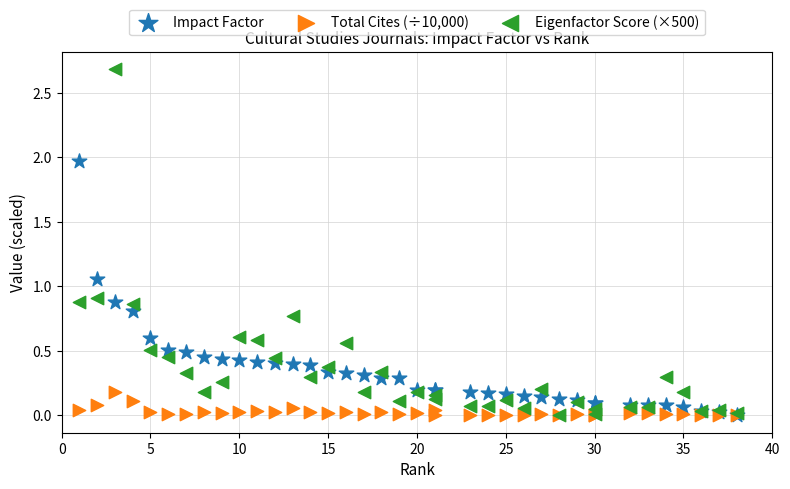

What are all the series names shown in the legend?

Impact Factor, Total Cites (÷10,000), Eigenfactor Score (×500)